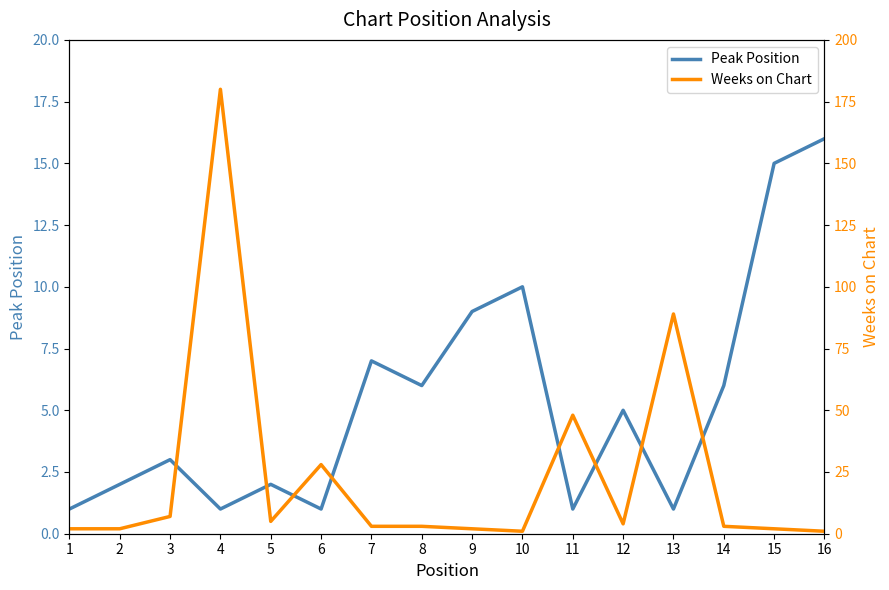

At which category does the chart reach its peak across all series?

4